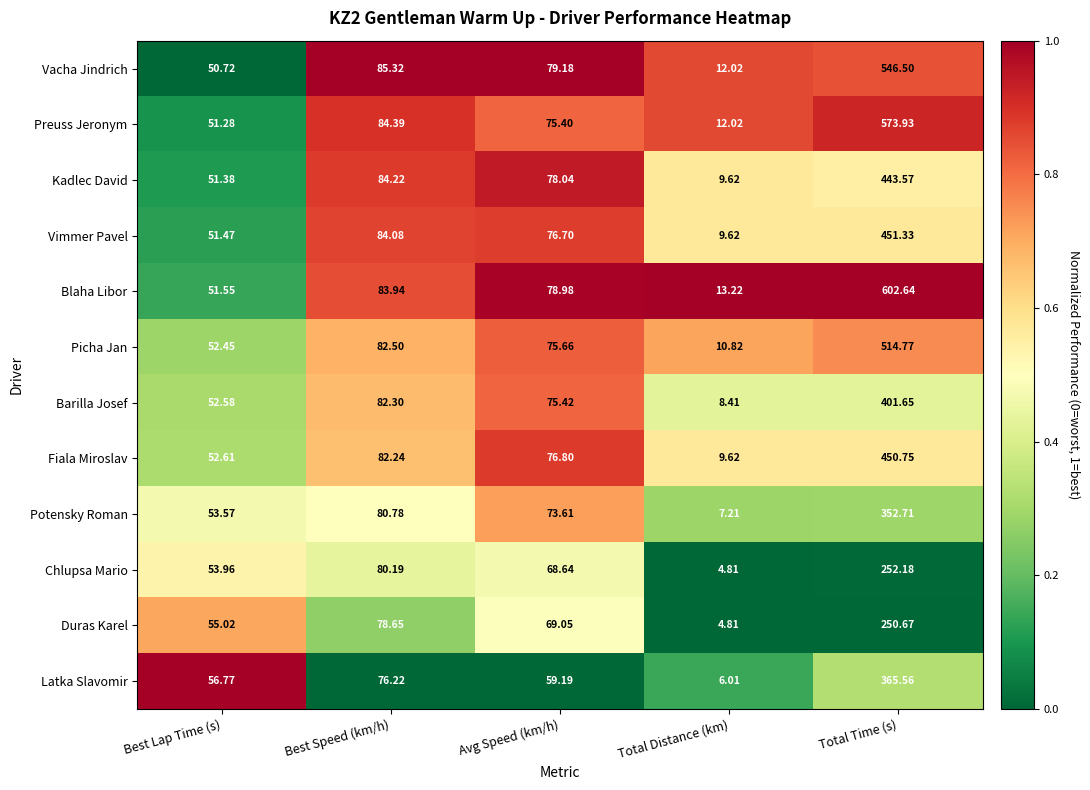

Count the number of data series in this chart.

12